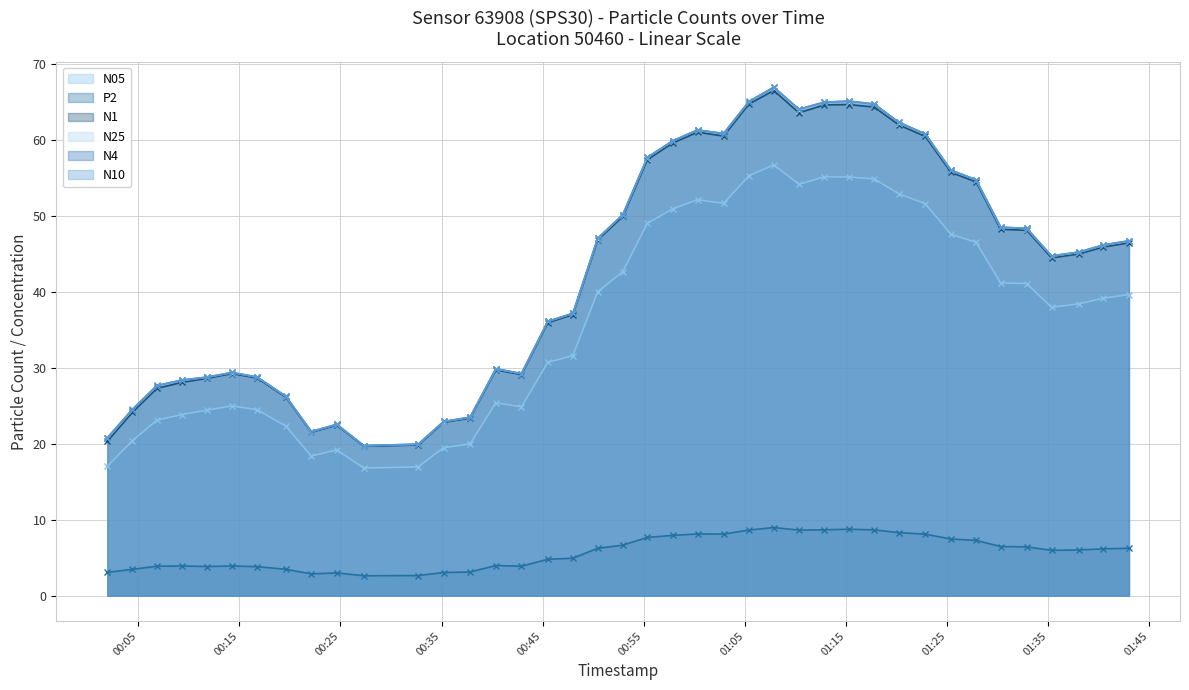

At which category does N10 reach its first local valley?

2023-10-13T00:22:07